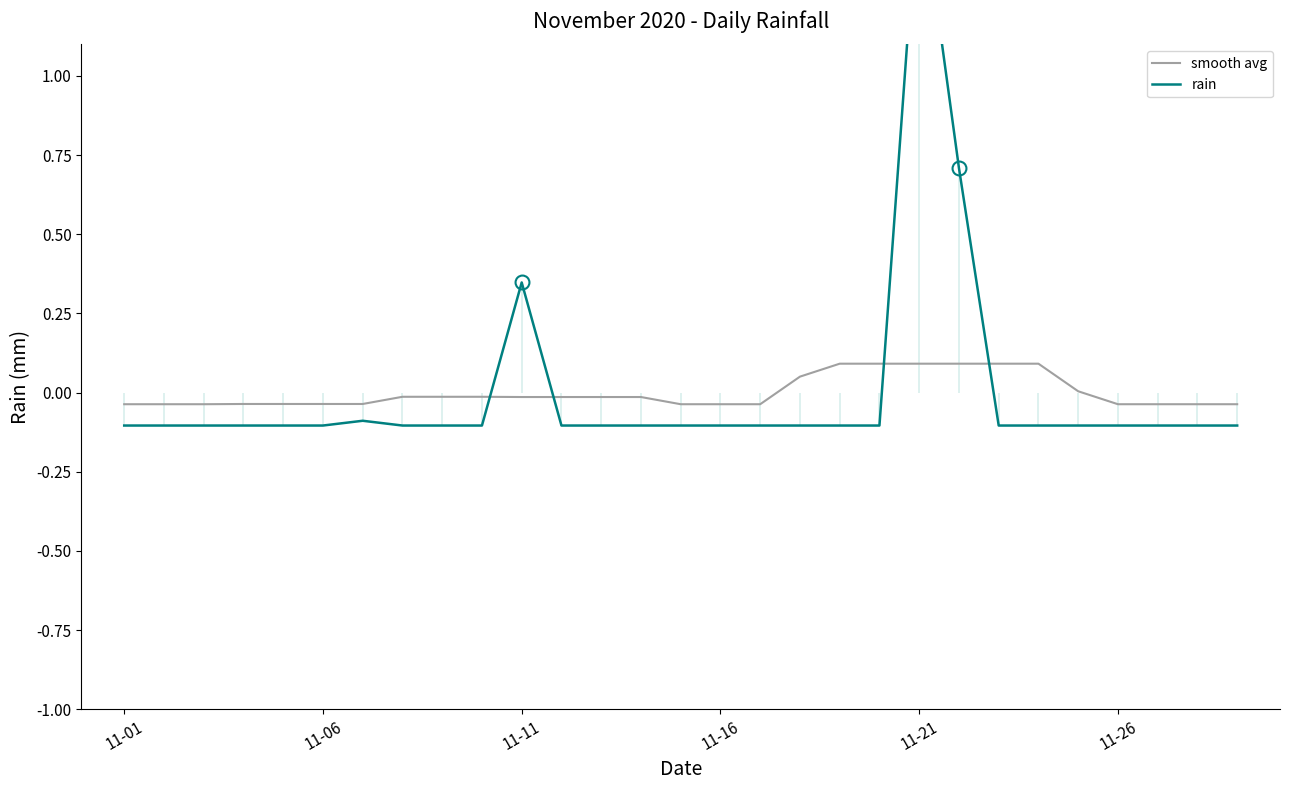

Is it true that smooth avg equals 0.0 at 11-21?

False